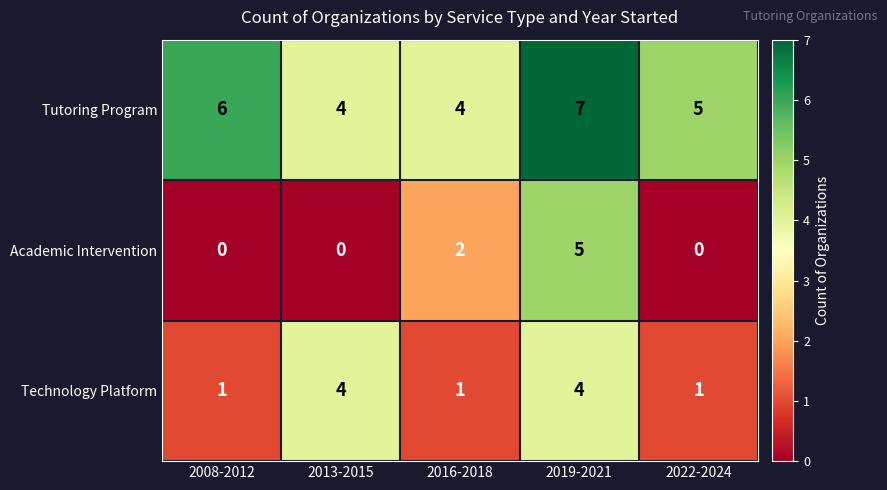

List the series in order of their overall mean, highest first.

Tutoring Program, Technology Platform, Academic Intervention